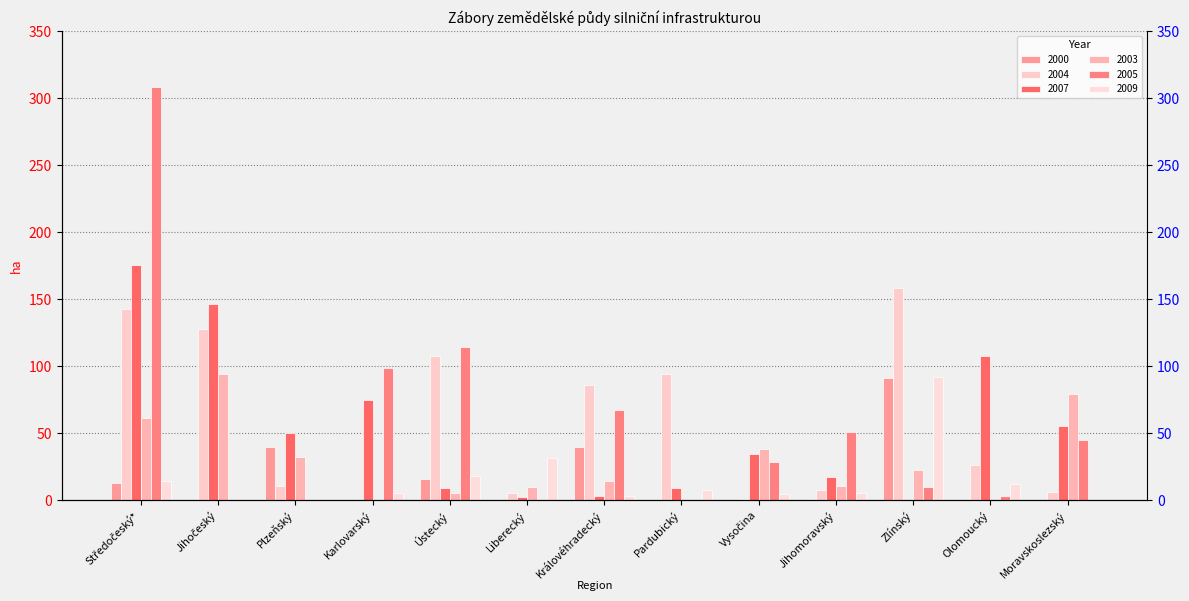

At which label does 2005 first exceed 28?

Středočeský*